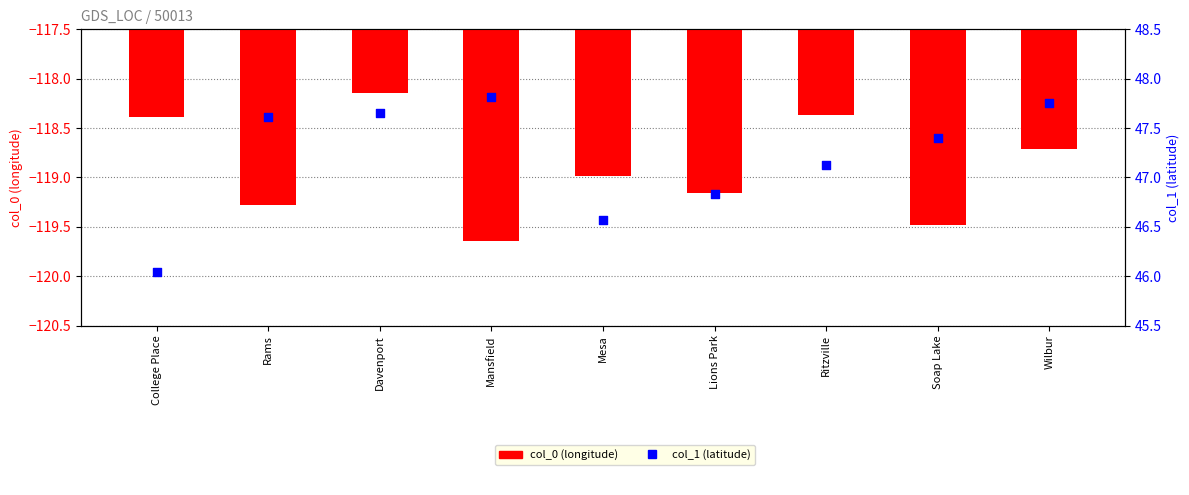

Is the value of col_0 (longitude) at Soap Lake greater than the value of col_1 (latitude) at Soap Lake?

No